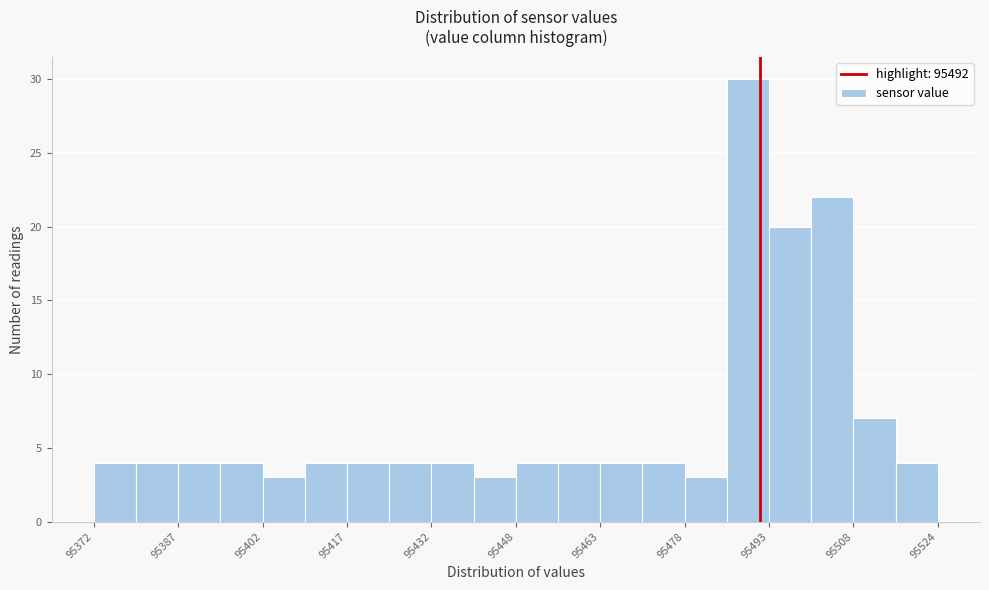

Read against the x-axis, roughly where is the centre of the tallest bar?

95490